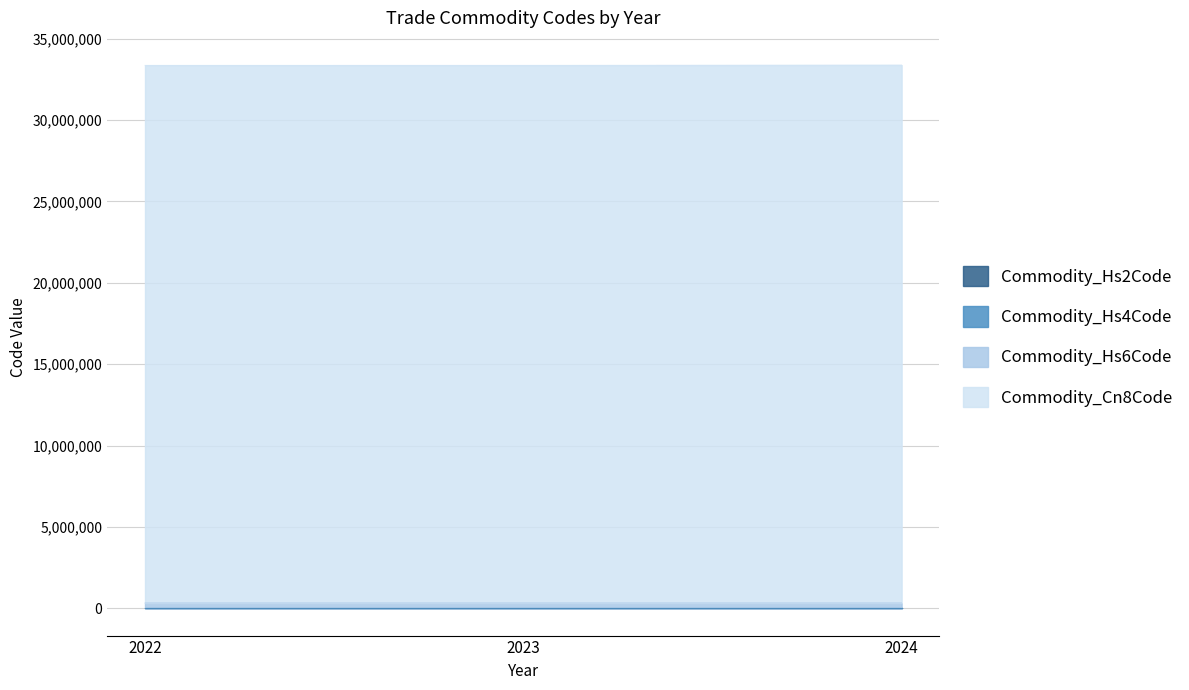

At which category is the sum across all series the highest?

2024